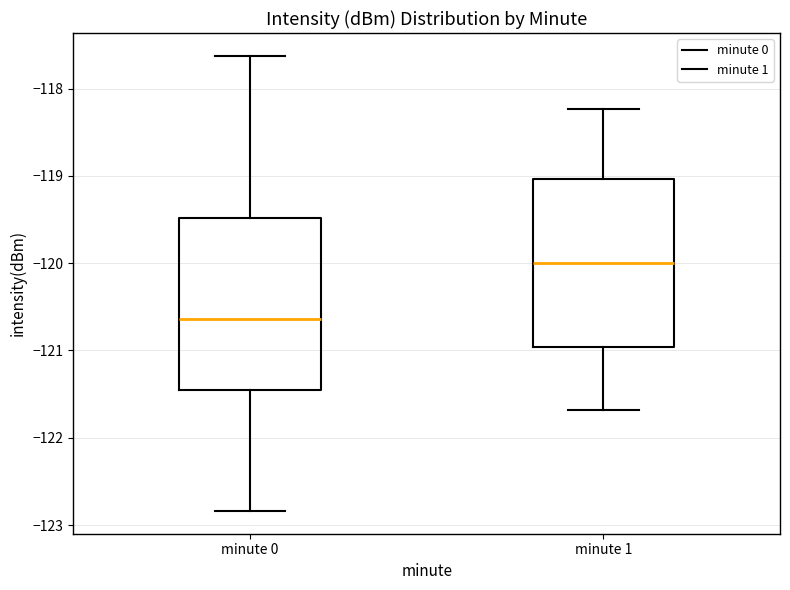

Which box has the lowest median line?

minute 0